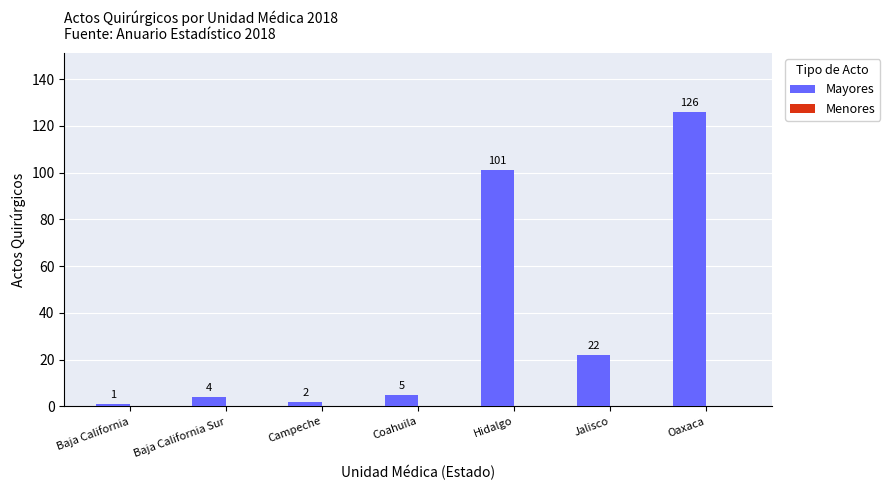

At which label is the value closest to 63?

Hidalgo